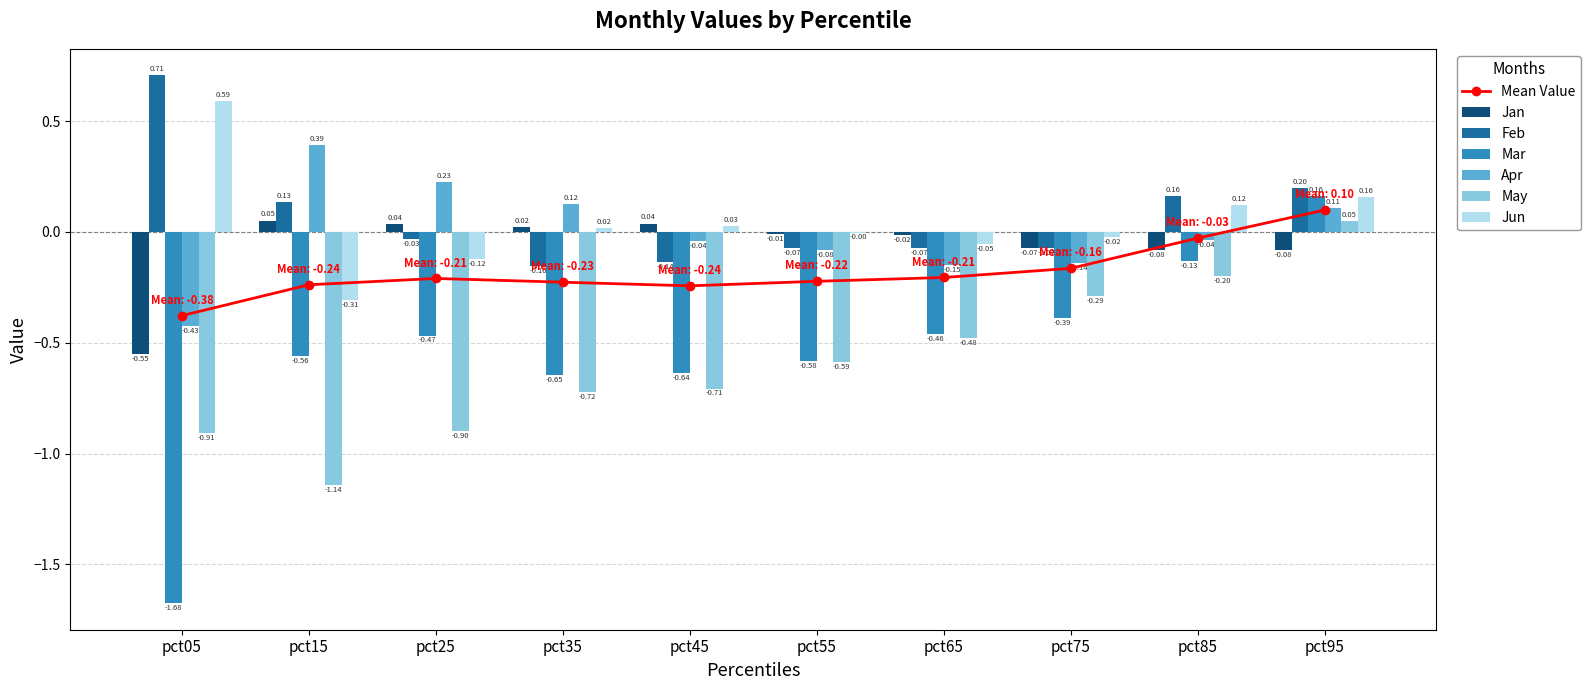

How many bars are there in total?

60